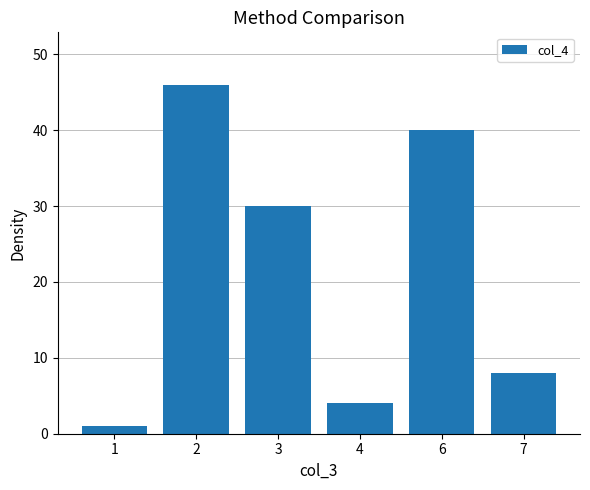

At which category does the chart reach its minimum across all series?

1